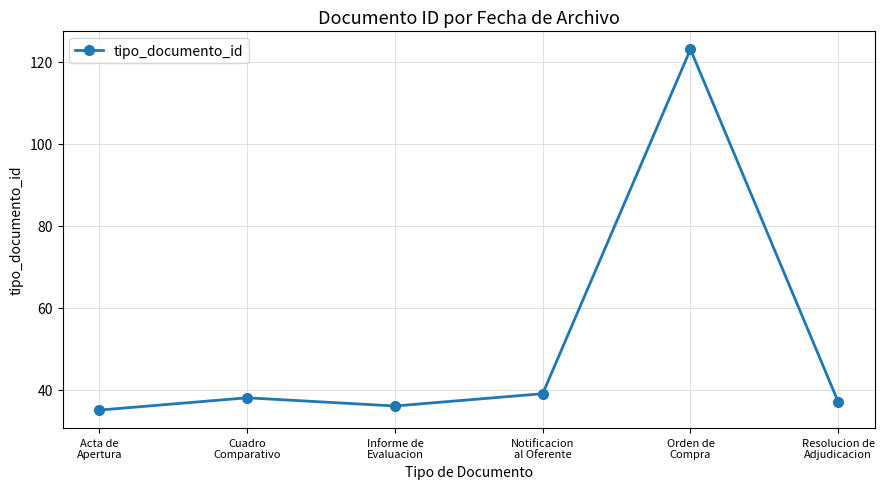

Rank the categories by value from lowest to highest.

Acta de
Apertura, Informe de
Evaluacion, Resolucion de
Adjudicacion, Cuadro
Comparativo, Notificacion
al Oferente, Orden de
Compra